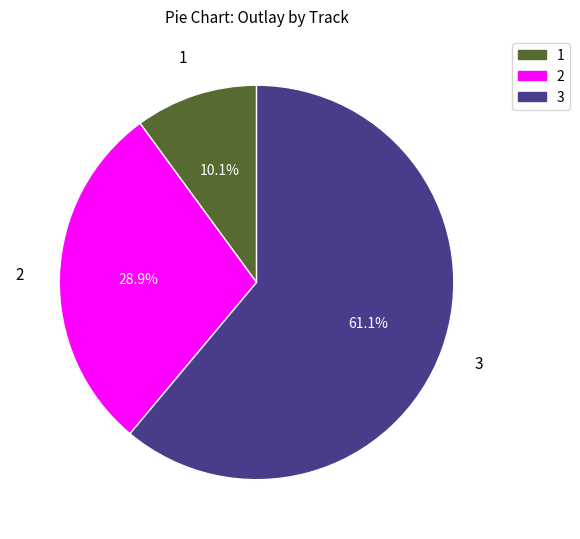

Does any single category account for the majority?

Yes